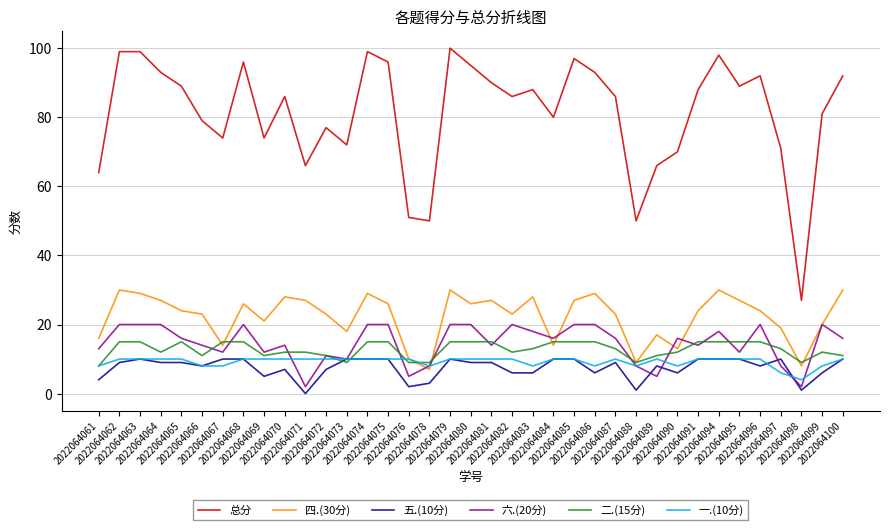

Which series has the largest total across all categories?

总分